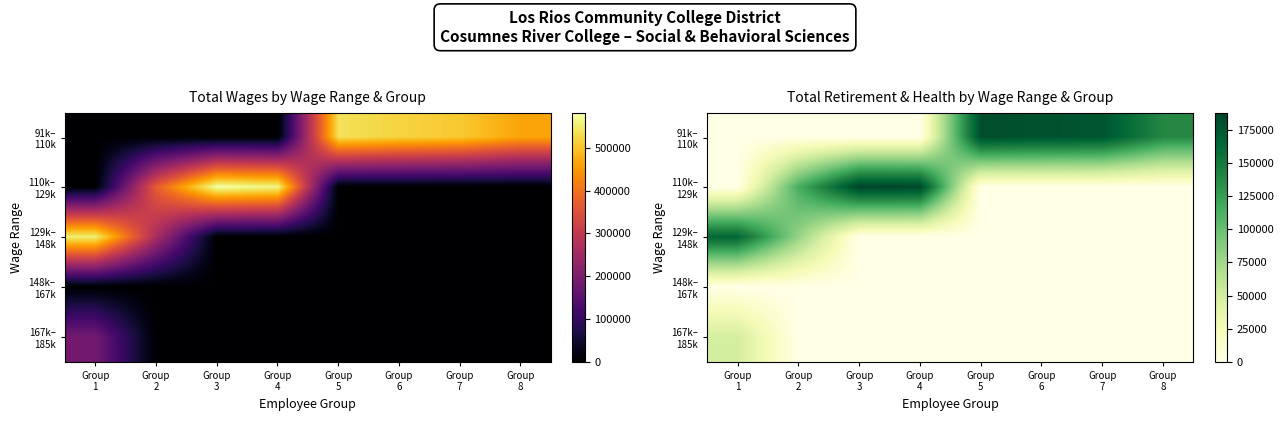

The 110k– 129k series shows 0 at Group 6. True or false?

True